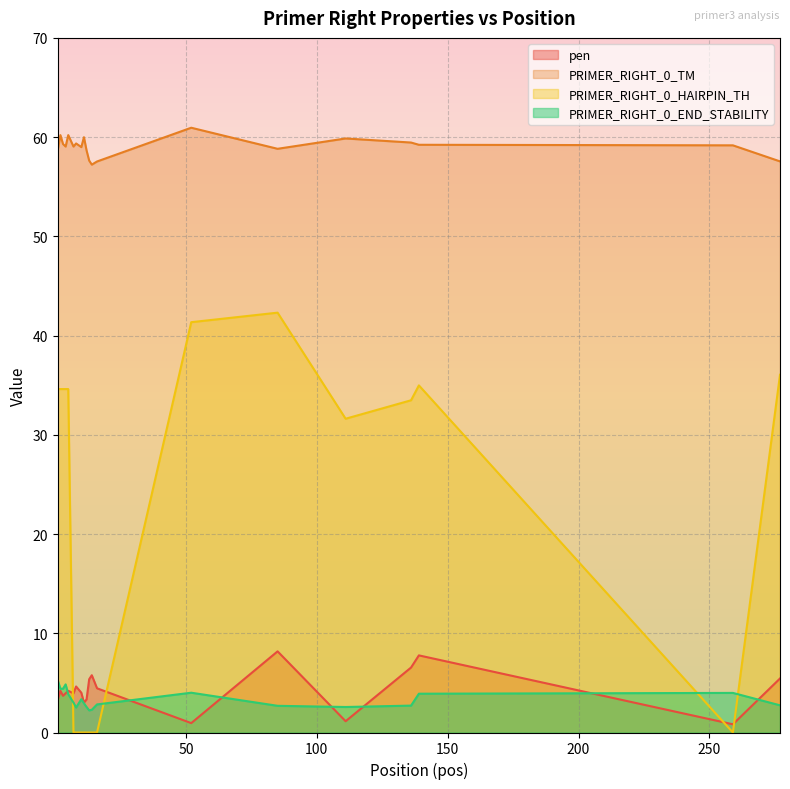

True or false: PRIMER_RIGHT_0_TM and PRIMER_RIGHT_0_END_STABILITY cross at least once.

False